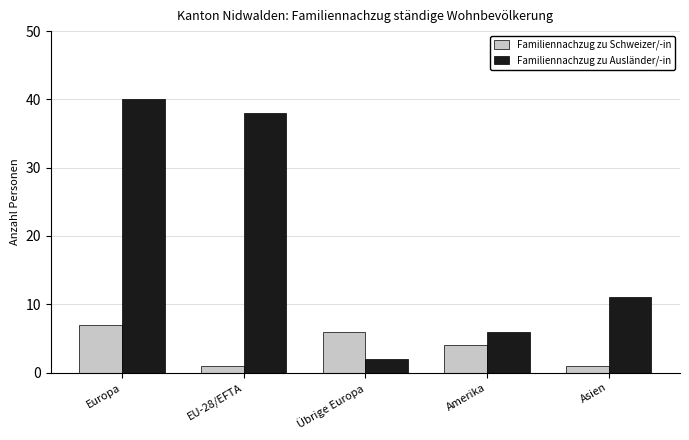

What is the minimum value shown in the chart?

1